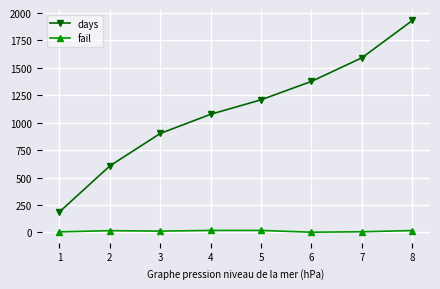

True or false: days and fail intersect in this chart.

False